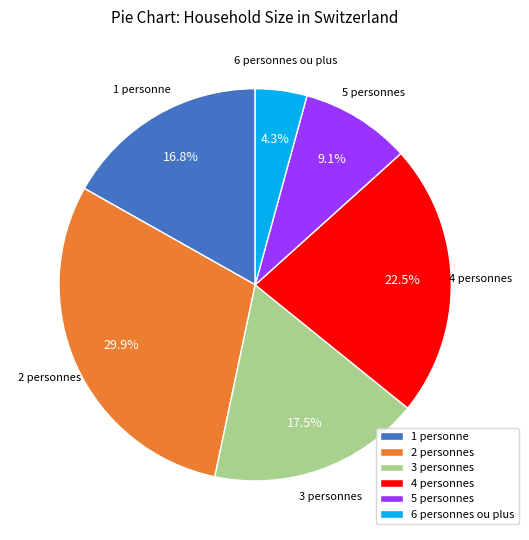

Approximately how many times larger is the value at 5 personnes compared to 6 personnes ou plus?

2.1